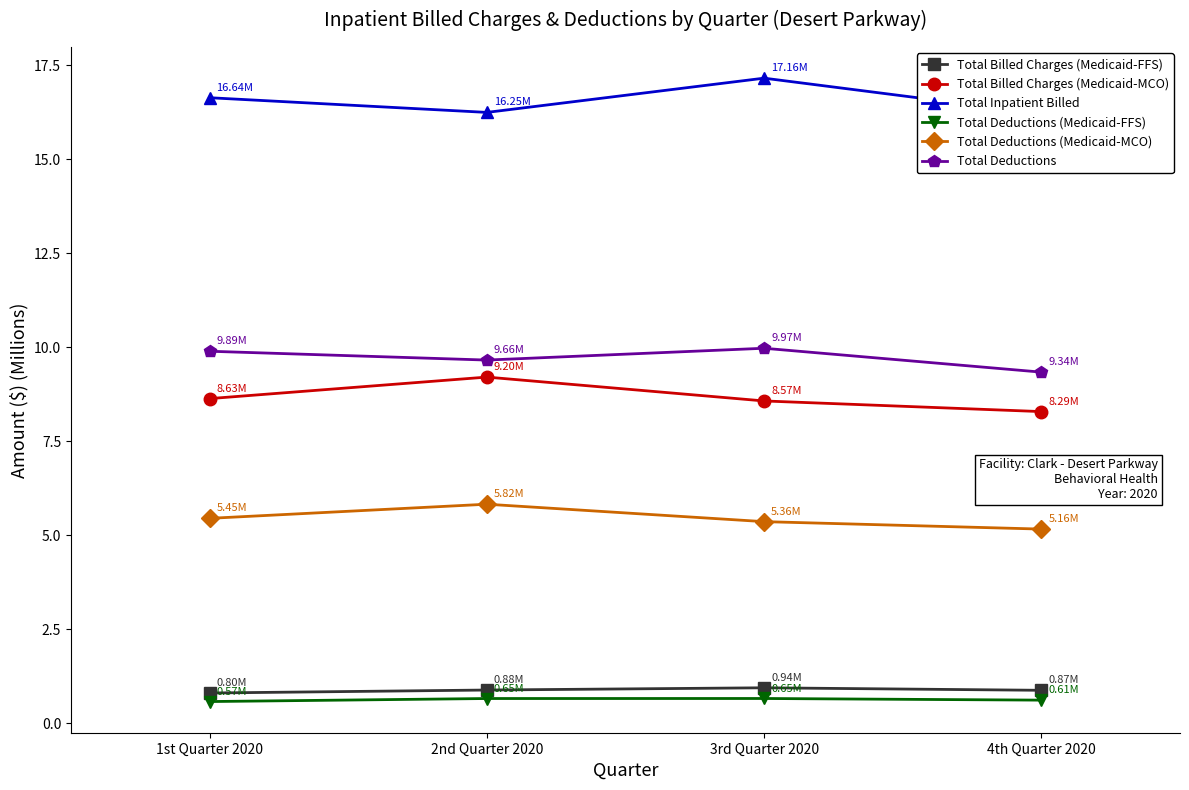

The value of Total Billed Charges (Medicaid-MCO) at 4th Quarter 2020 is 8.3. True or false?

True